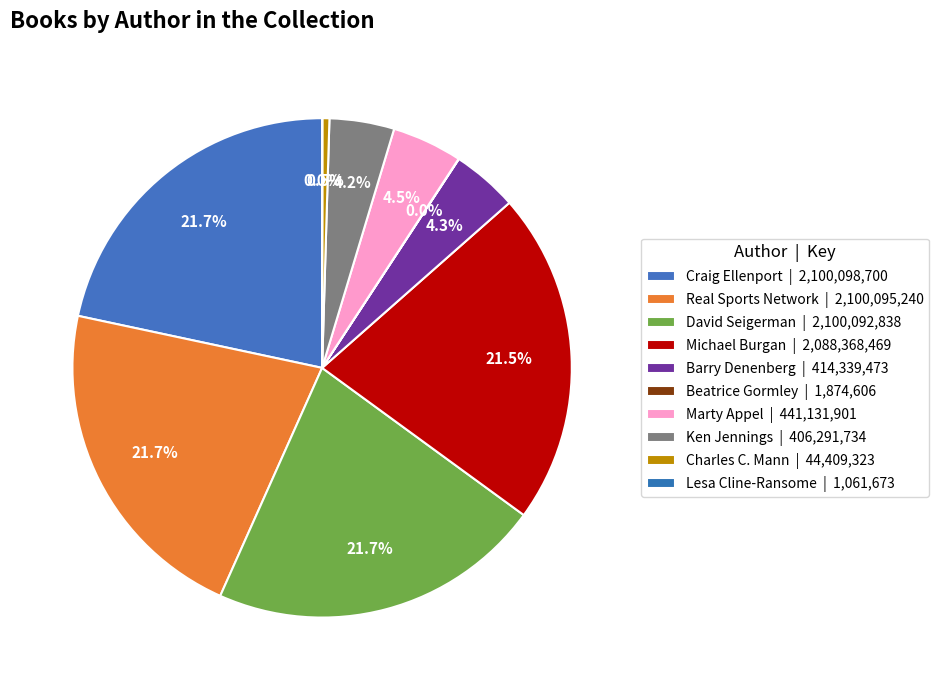

To the nearest percent, what is the difference between the Ken Jennings and Michael Burgan slice percentages?

17%